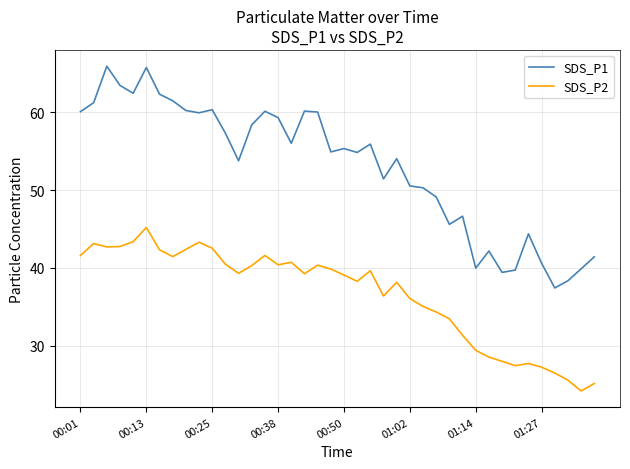

Which series has the widest spread of values?

SDS_P1